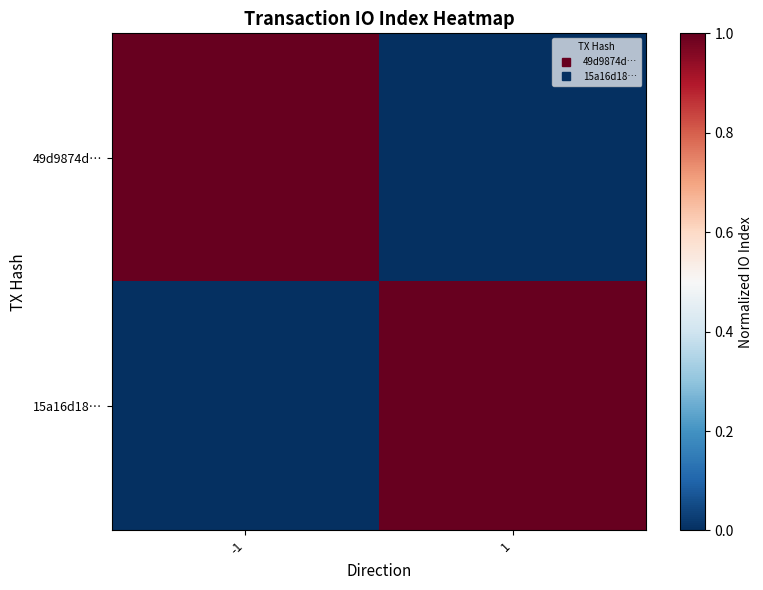

At which category does the chart reach its minimum across all series?

1